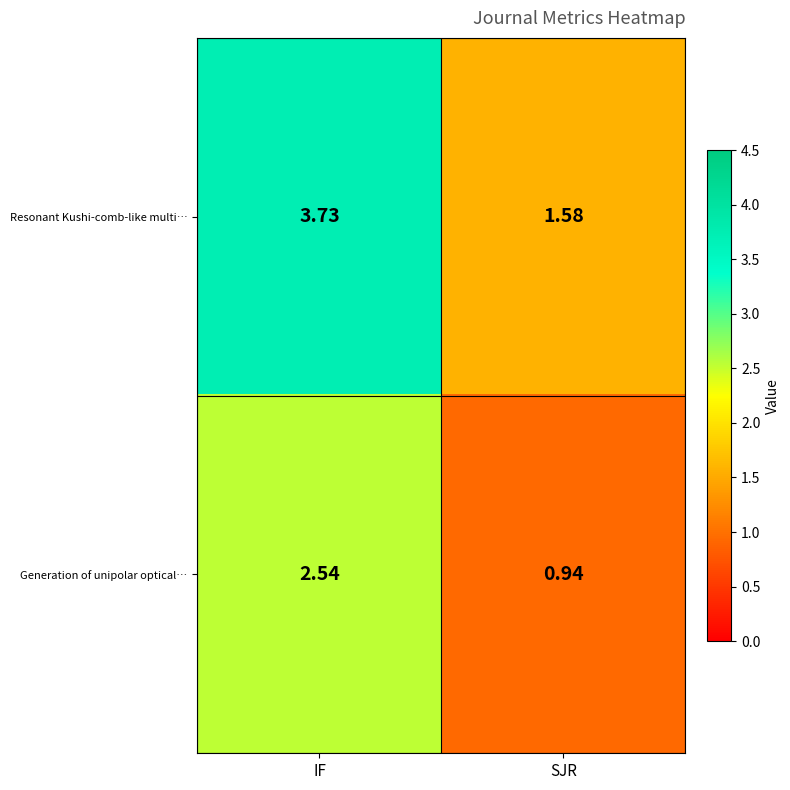

Which label corresponds to the smallest value in the chart?

SJR